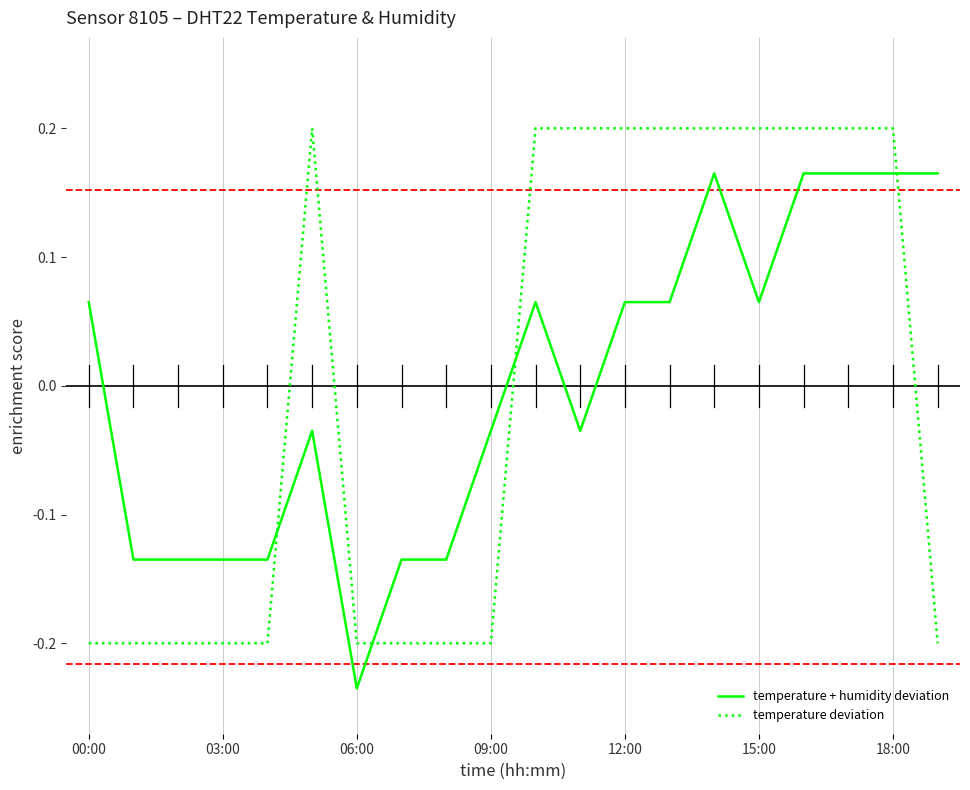

What is the difference between the maximum and minimum values in the temperature + humidity deviation series?

0.4